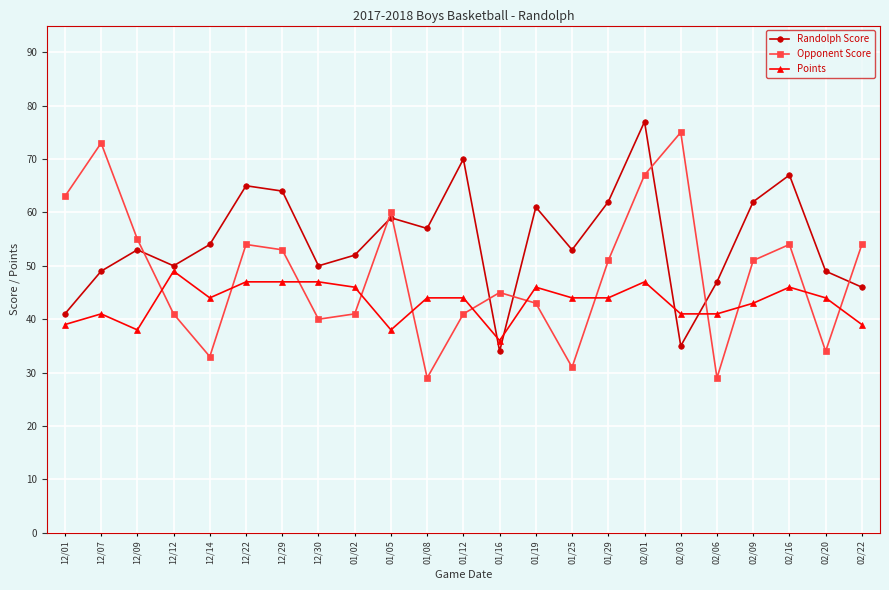

Which series has the widest spread of values?

Opponent Score